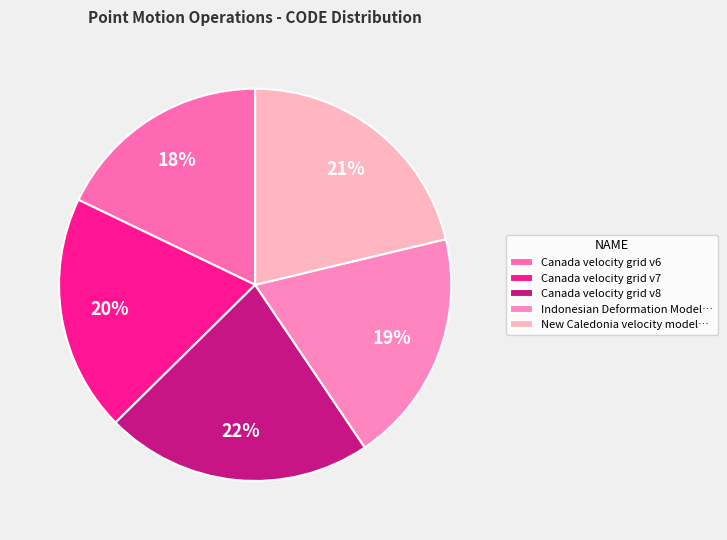

How many segments does this pie chart have?

5